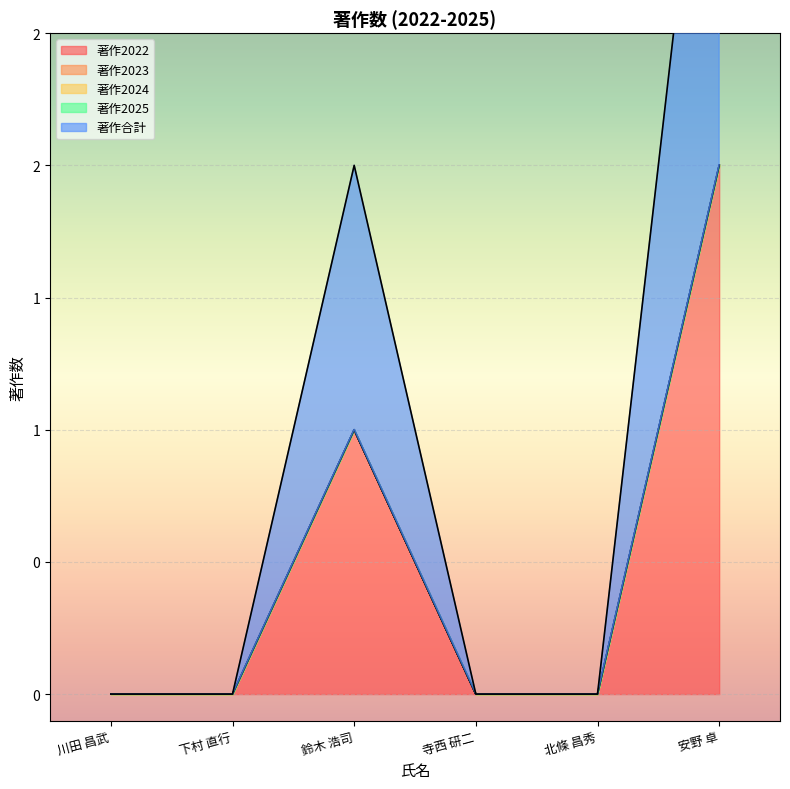

At 寺西 研二, list the series in order from largest to smallest.

著作2022, 著作2023, 著作2024, 著作2025, 著作合計